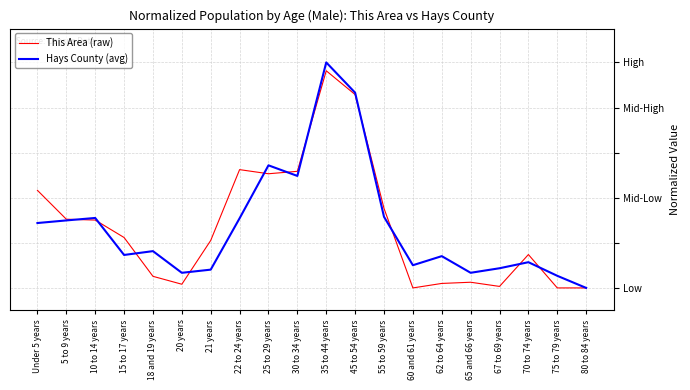

What are all the series names shown in the legend?

This Area (raw), Hays County (avg)